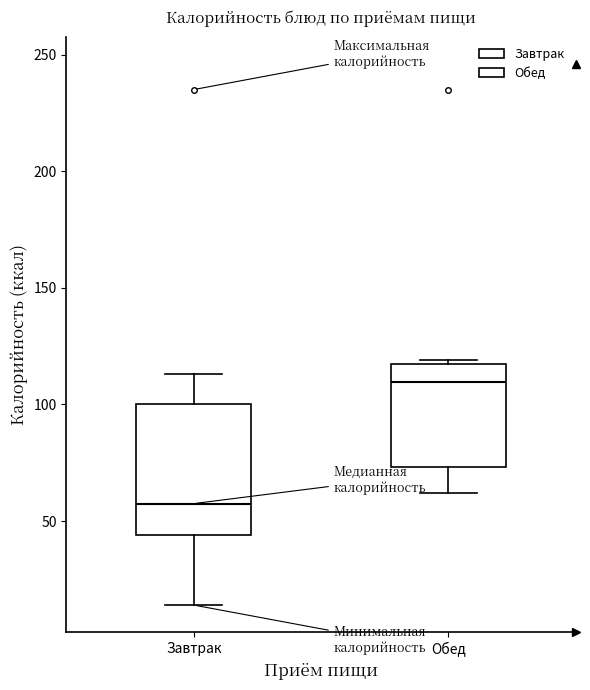

Reading left to right, transcribe this box plot: for each box, give where its median line is, the range the box spans, and where its two whiskers end, as read against the y-axis. The values are not printed on the chart, so give them approximately, as read against the axis.

Завтрак: median 60, box 45 to 100, whiskers 15 to 115
Обед: median 110, box 75 to 120, whiskers 60 to 120